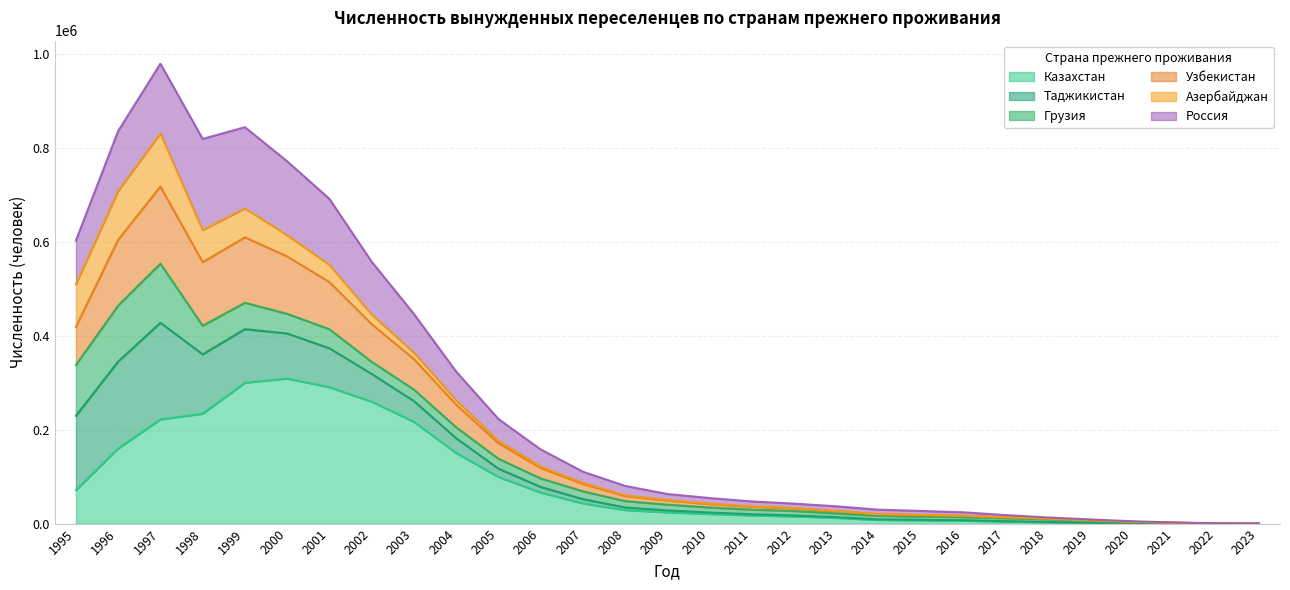

At which category is the sum across all series the highest?

1997